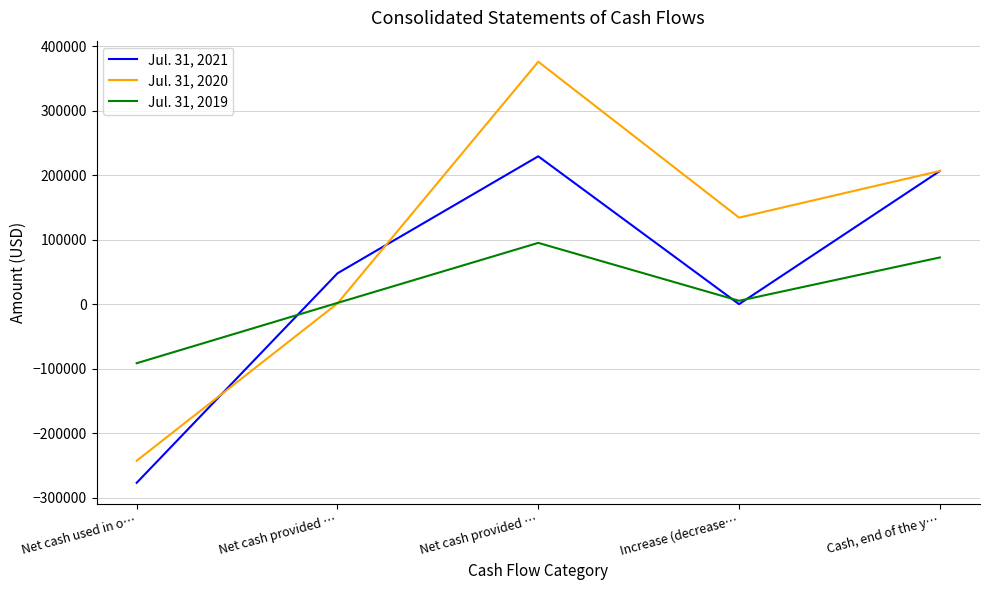

What value does the Jul. 31, 2019 series have at Increase (decrease…?

5168